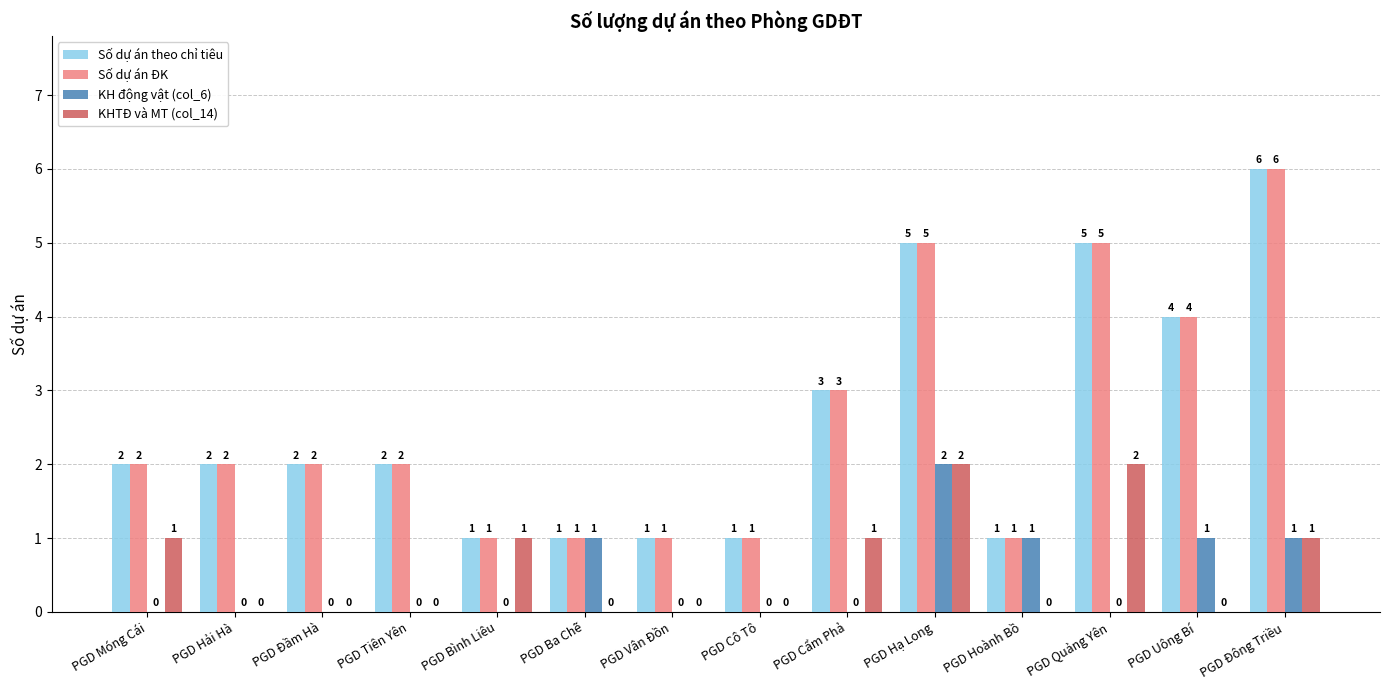

Read the Số dự án ĐK value at PGD Uông Bí.

4